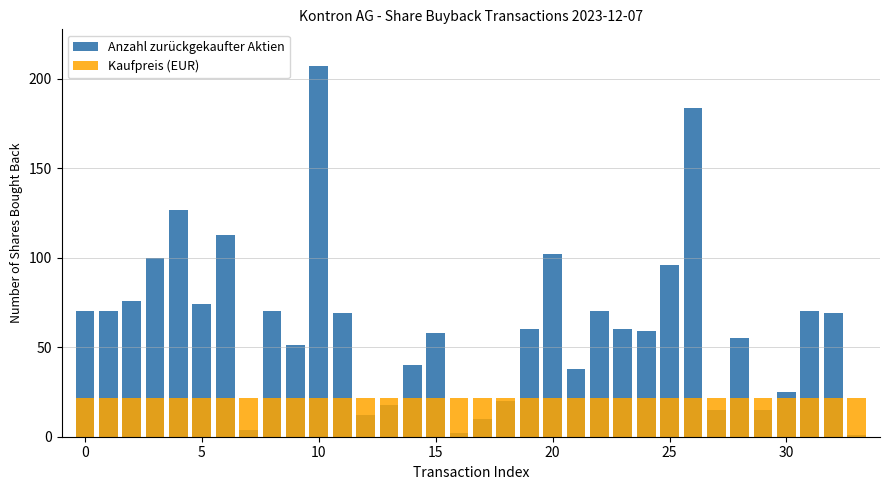

The Anzahl zurückgekaufter Aktien series shows 20.0 at 29. True or false?

False